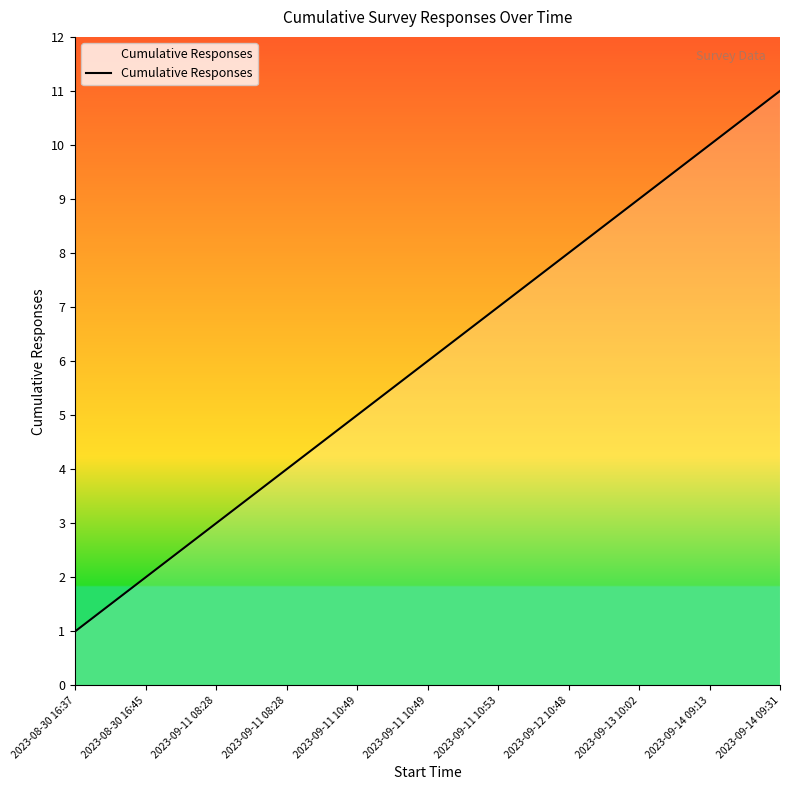

Reading right to left, what are all the values shown in this chart?

2023-09-14 09:31=11	2023-09-14 09:13=10	2023-09-13 10:02=9	2023-09-12 10:48=8	2023-09-11 10:53=7	2023-09-11 10:49=6	2023-09-11 10:49=5	2023-09-11 08:28=4	2023-09-11 08:28=3	2023-08-30 16:45=2	2023-08-30 16:37=1